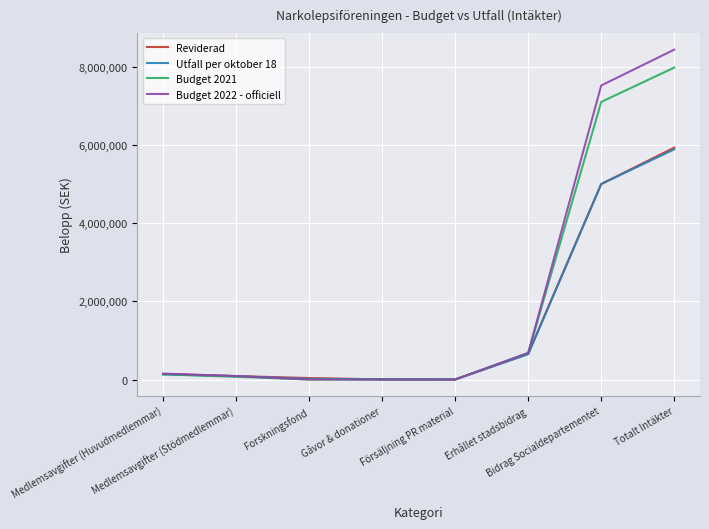

What is the difference between the second highest and minimum values in the Budget 2022 - officiell series?

7521000.0